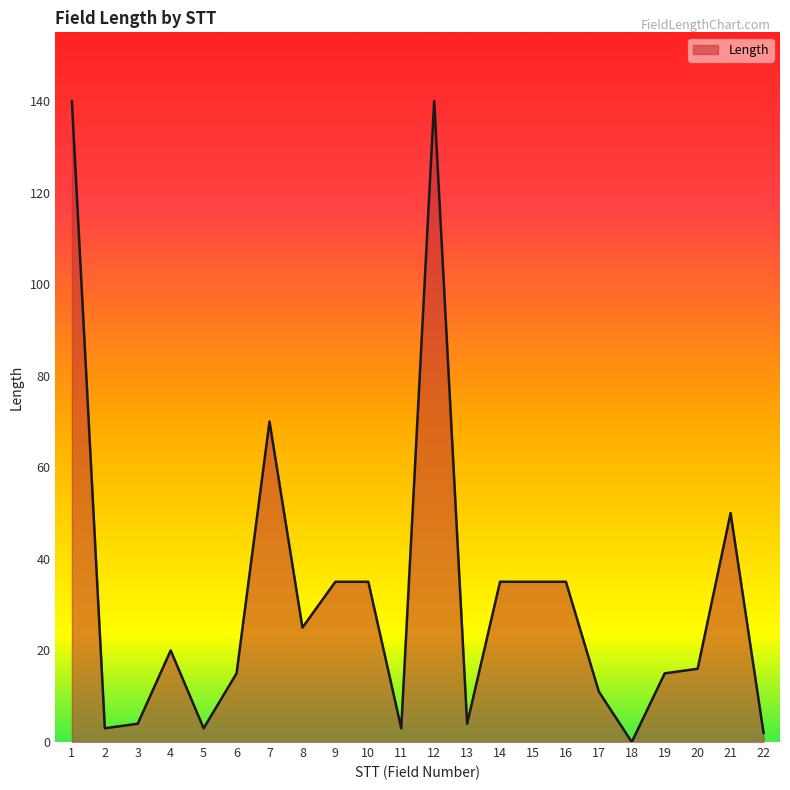

What is the difference between the maximum and minimum values?

140